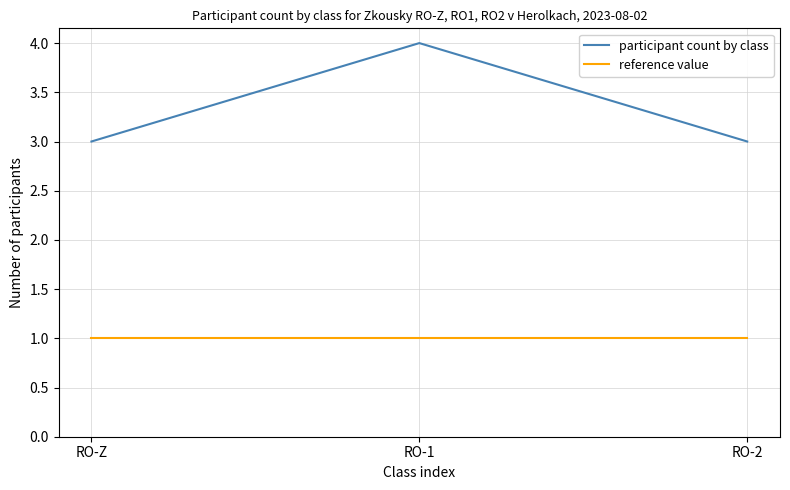

What is the sum of all participant count by class values?

10